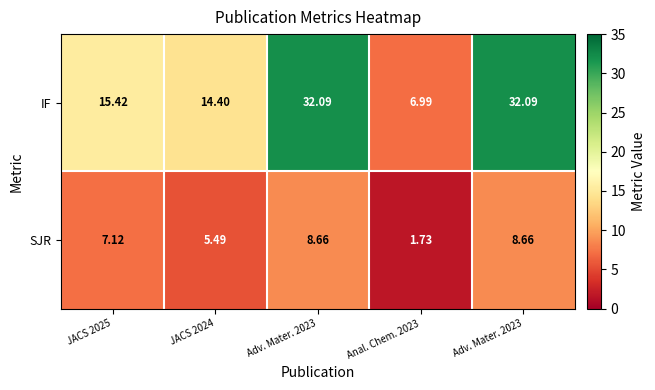

Which label corresponds to the largest value in the chart?

Adv. Mater. 2023